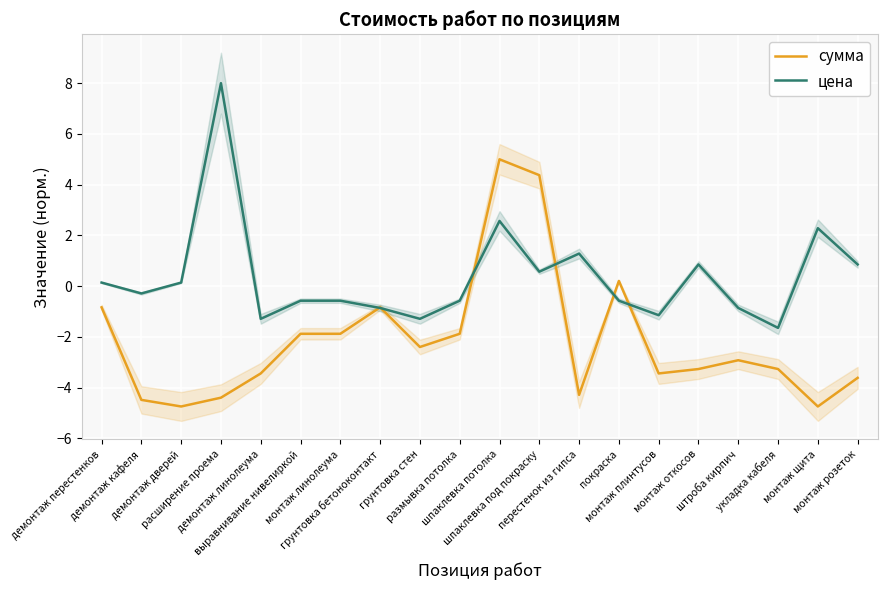

What is the value of the сумма point at the 14th from the left?

0.2